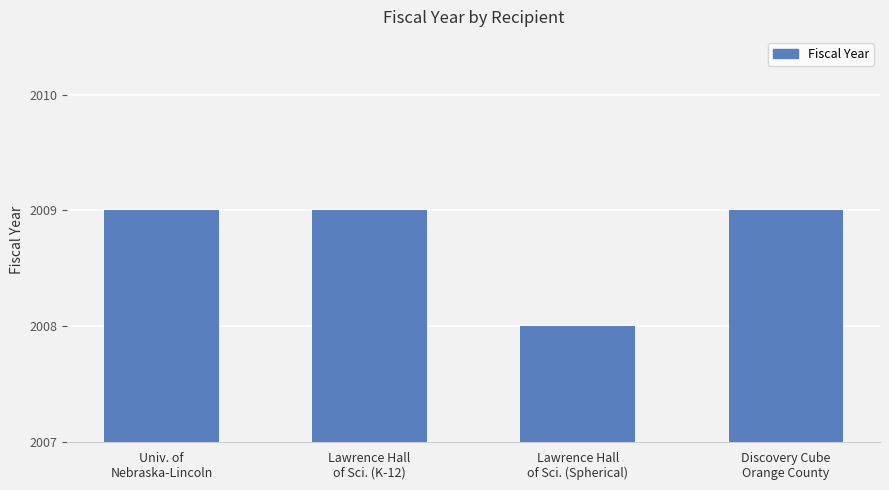

What is the minimum value shown in the chart?

2008